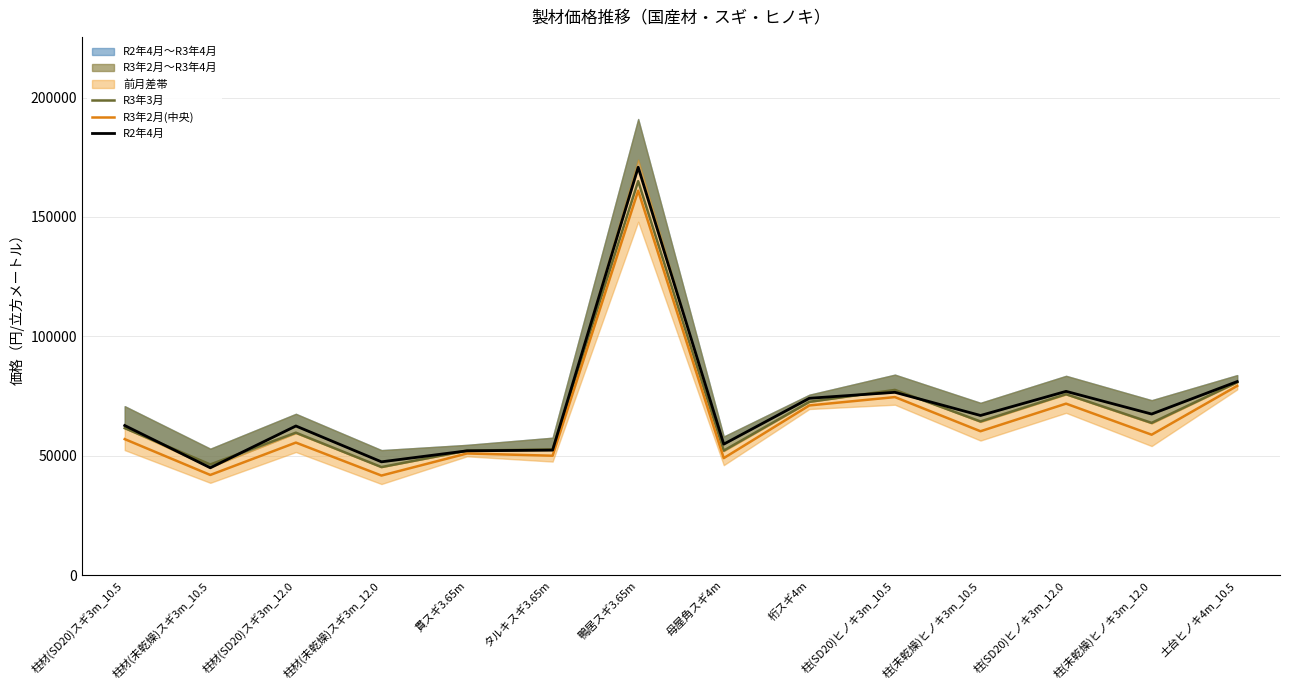

True or false: R3年2月(中央) and R2年4月 intersect in this chart.

False